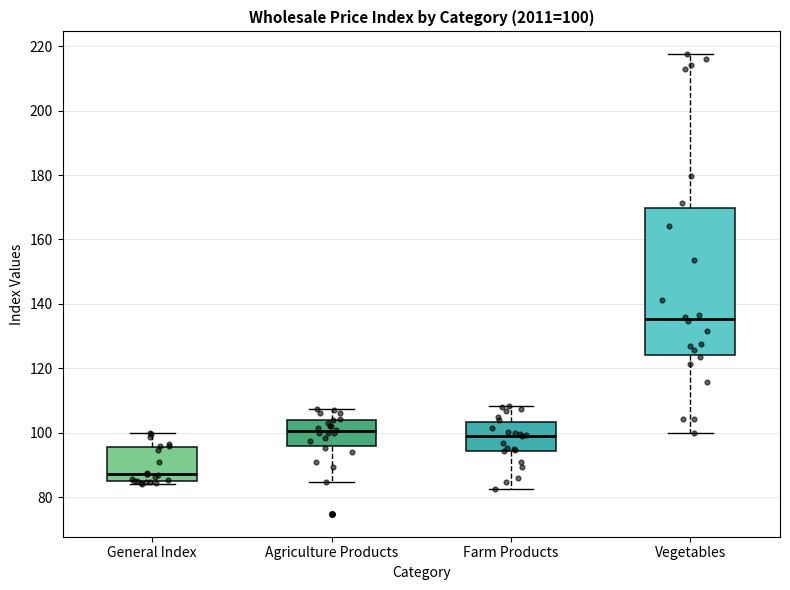

Which box has the highest median line?

Vegetables